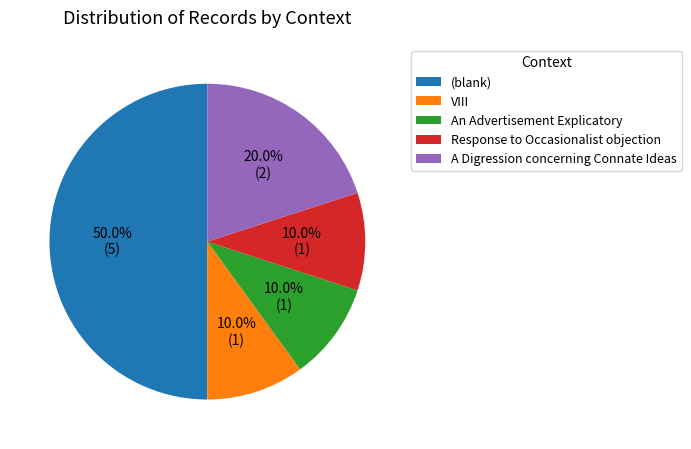

Count the number of slices in the pie.

5